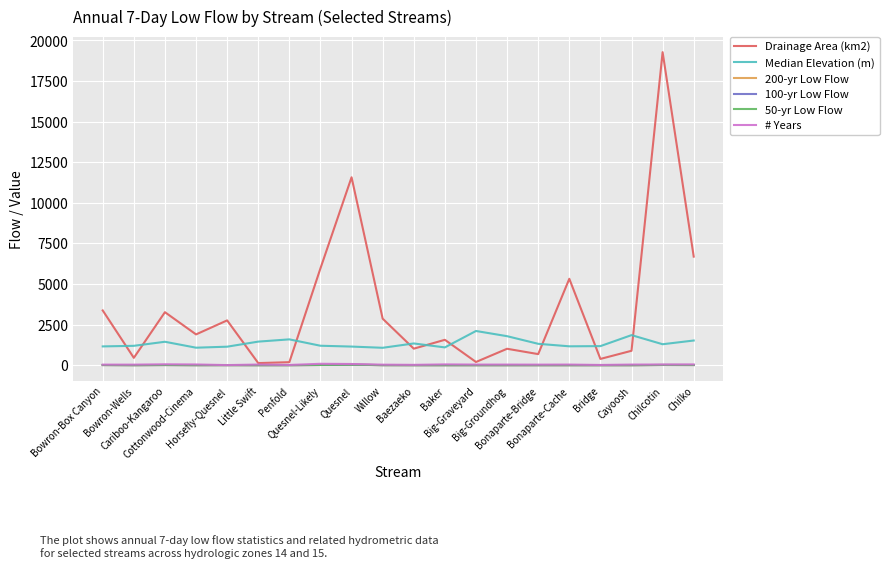

Which series has the largest total across all categories?

Drainage Area (km2)